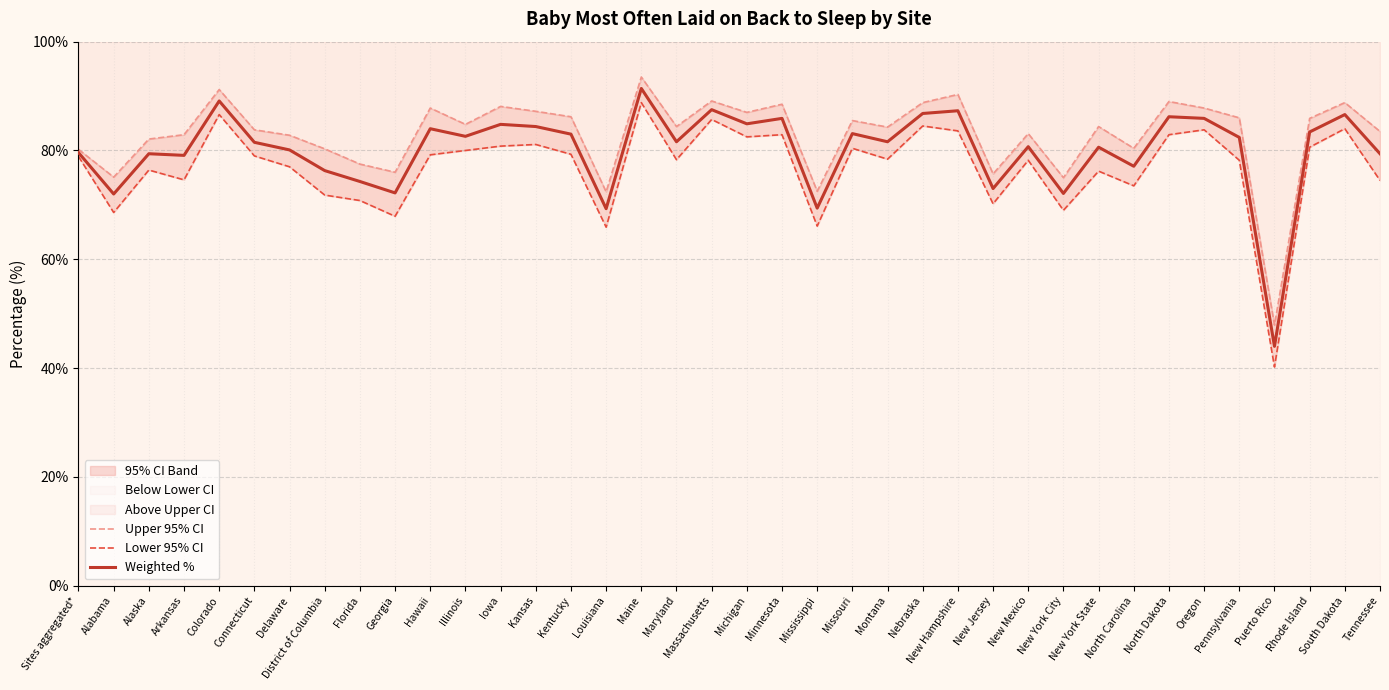

The Weighted % series shows 141.1 at South Dakota. True or false?

False